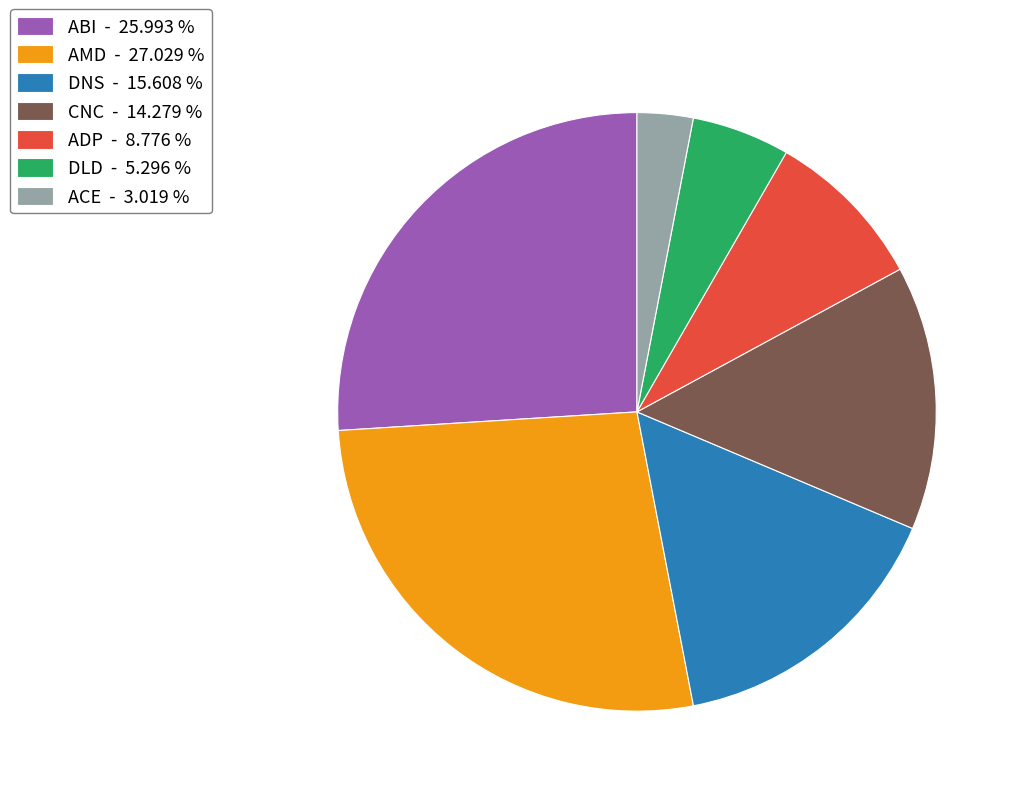

Is there any slice that represents more than half of the pie?

No